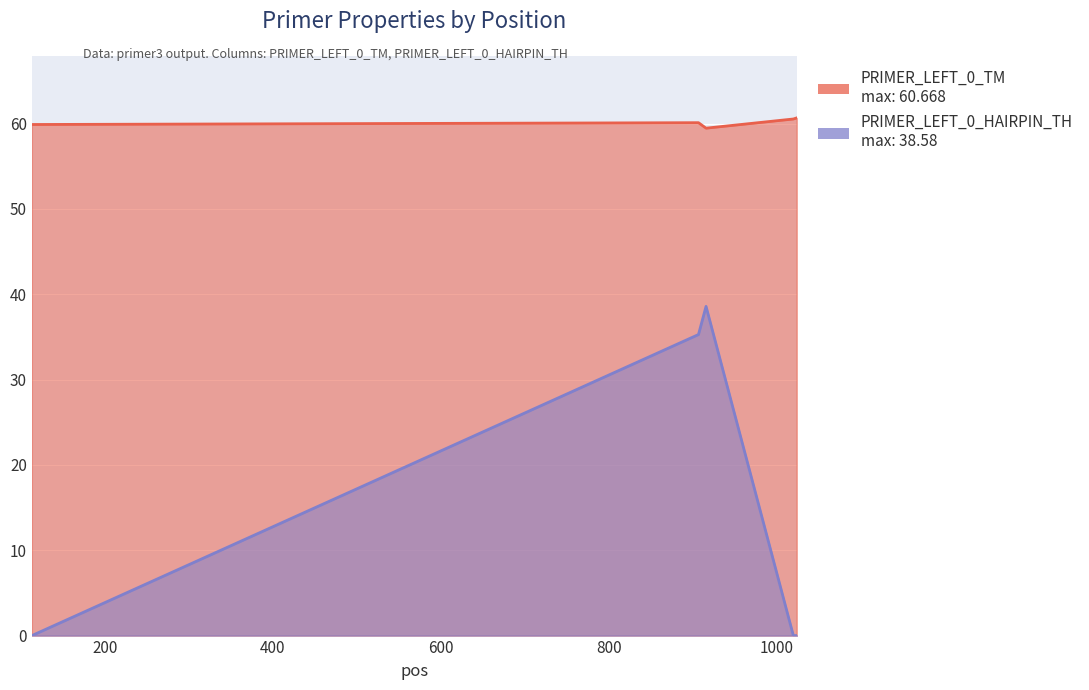

In PRIMER_LEFT_0_TM, how many points are higher than both neighbors (excluding endpoints)?

1